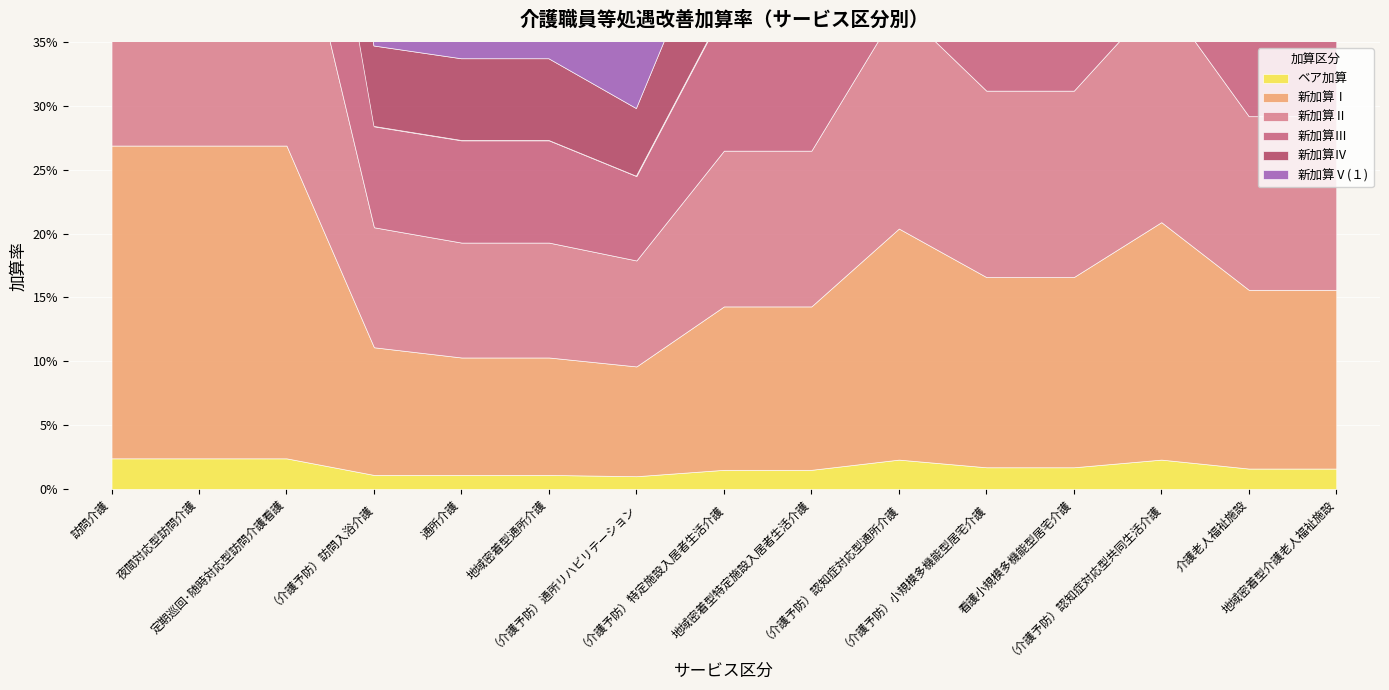

What is the label of the 8th point from the left?

（介護予防）特定施設入居者生活介護